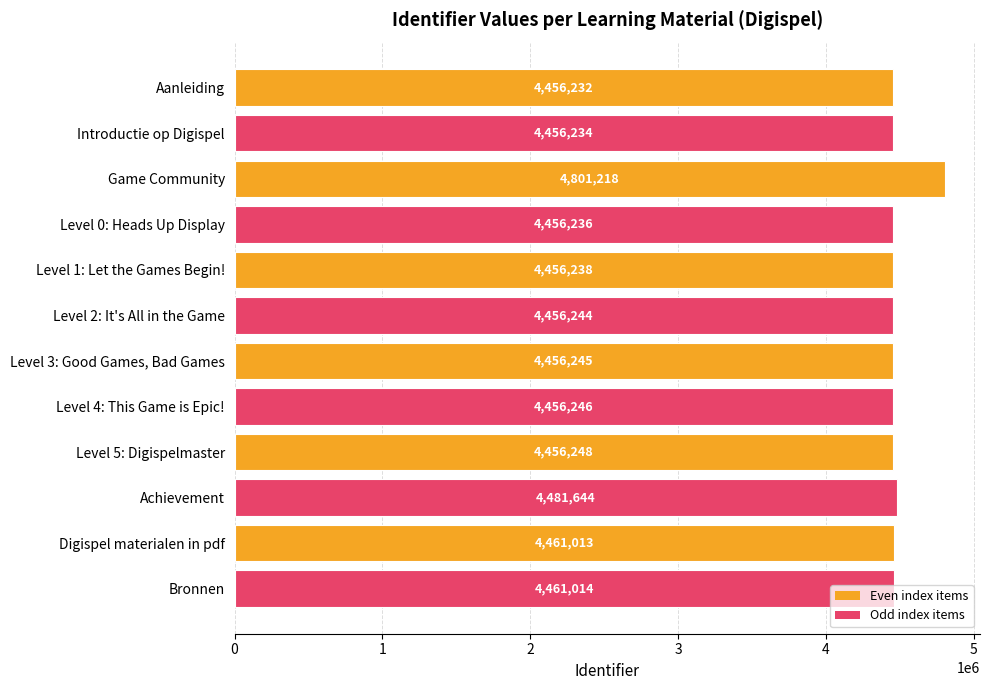

List the labels in order of value, smallest first.

Aanleiding, Introductie op Digispel, Level 0: Heads Up Display, Level 1: Let the Games Begin!, Level 2: It's All in the Game, Level 3: Good Games, Bad Games, Level 4: This Game is Epic!, Level 5: Digispelmaster, Digispel materialen in pdf, Bronnen, Achievement, Game Community